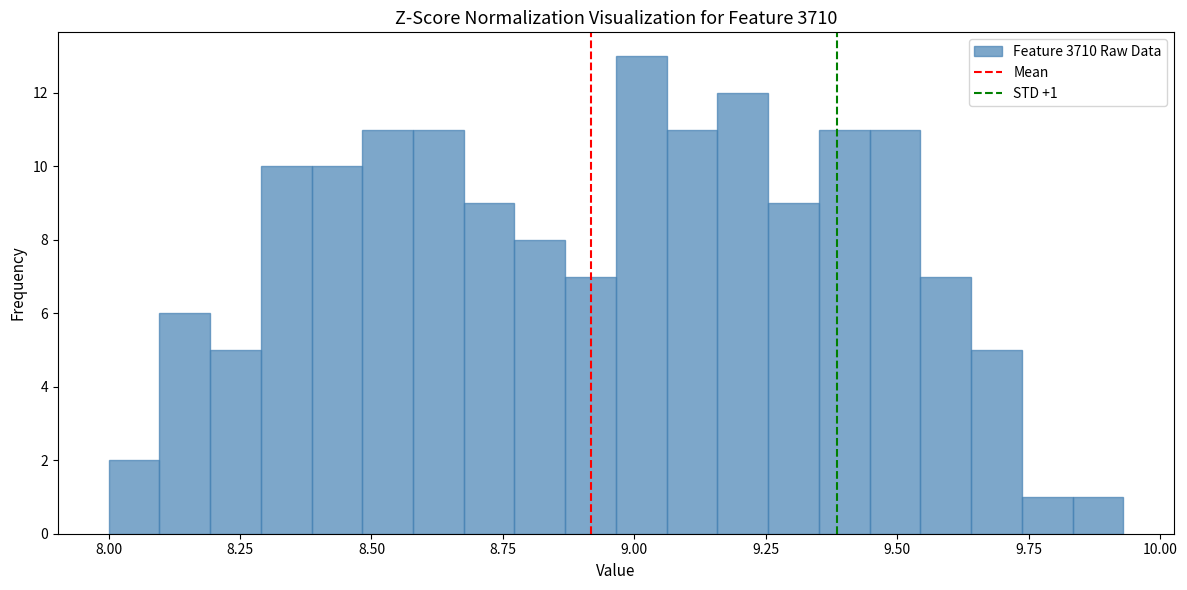

Read against the x-axis, roughly where is the centre of the tallest bar?

9.00